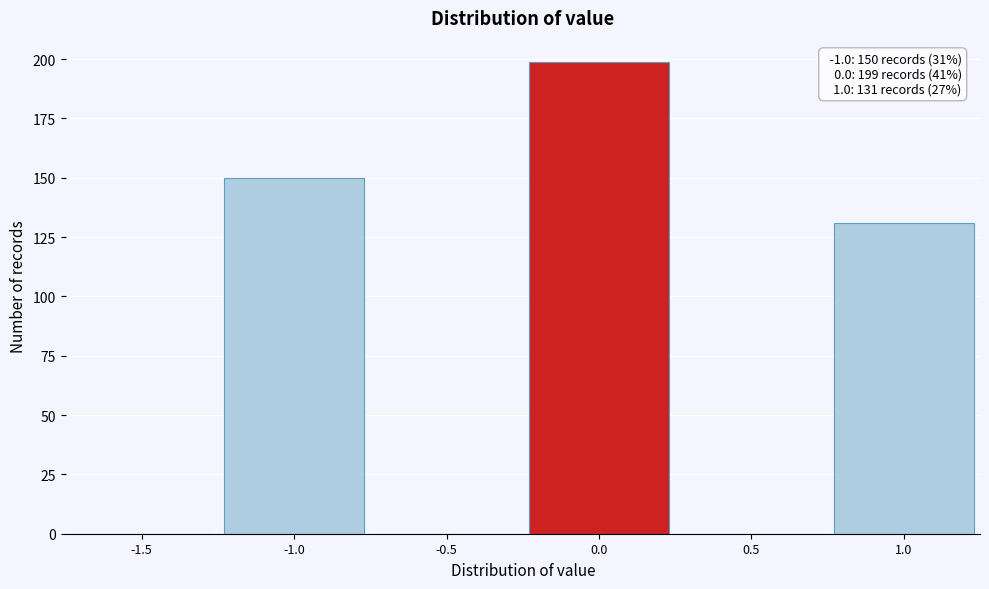

Reading left to right, transcribe all the data shown in this chart.

-1.5=0	-1.0=150	-0.5=0	0.0=199	0.5=0	1.0=131